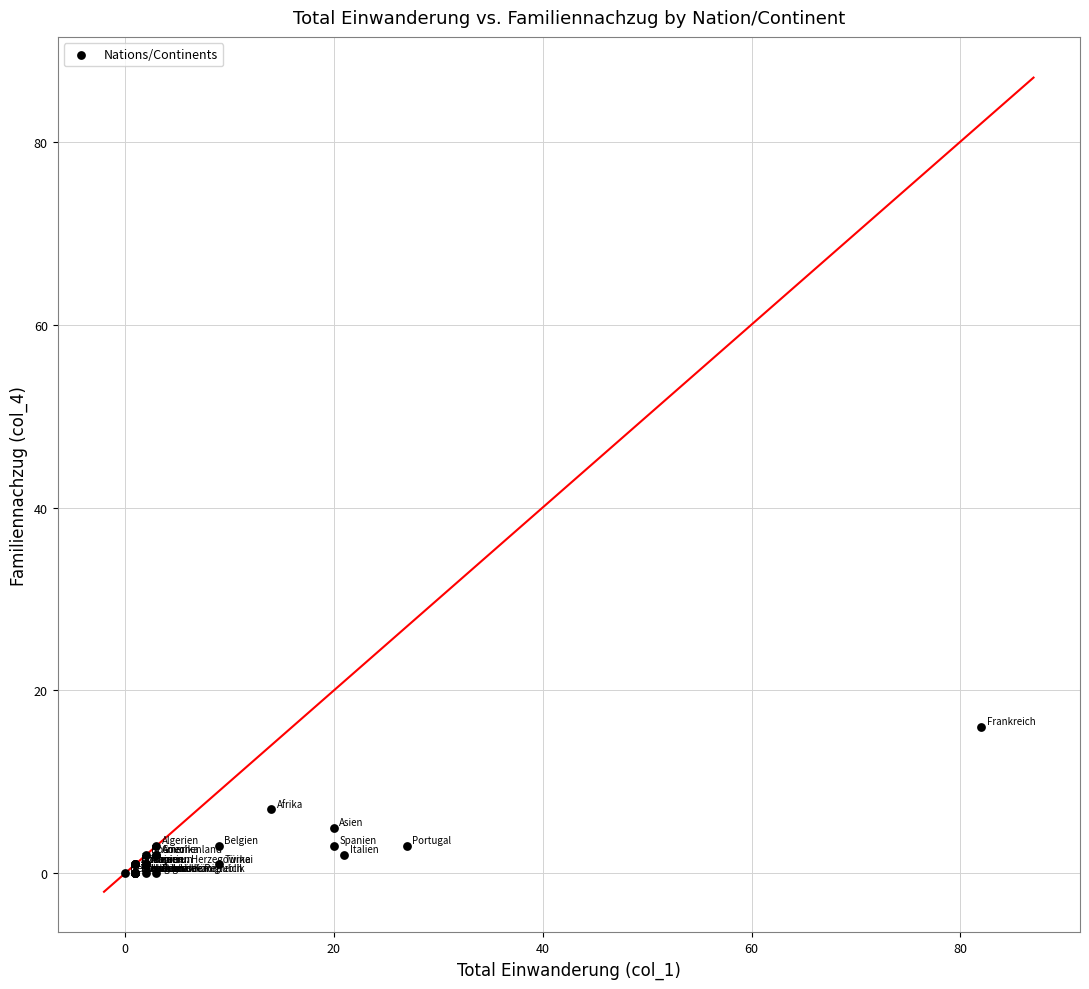

What Y value in the scatter plot is closest to 8?

7